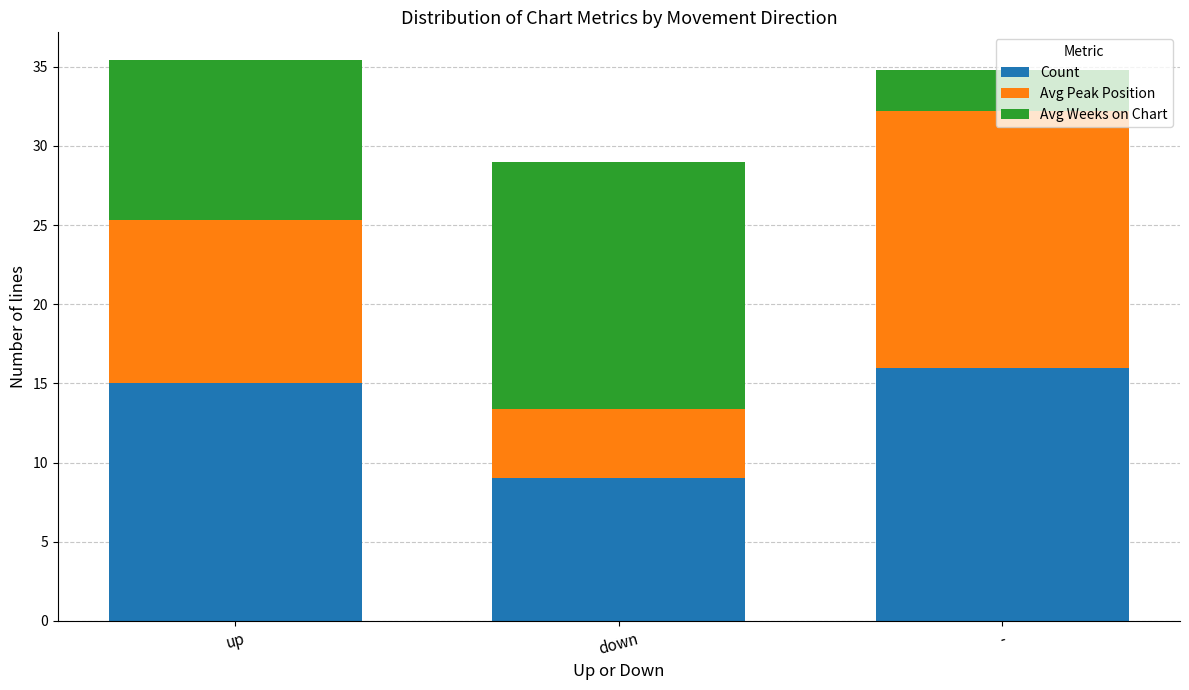

True or false: Count has a value of 9.0 at down.

True